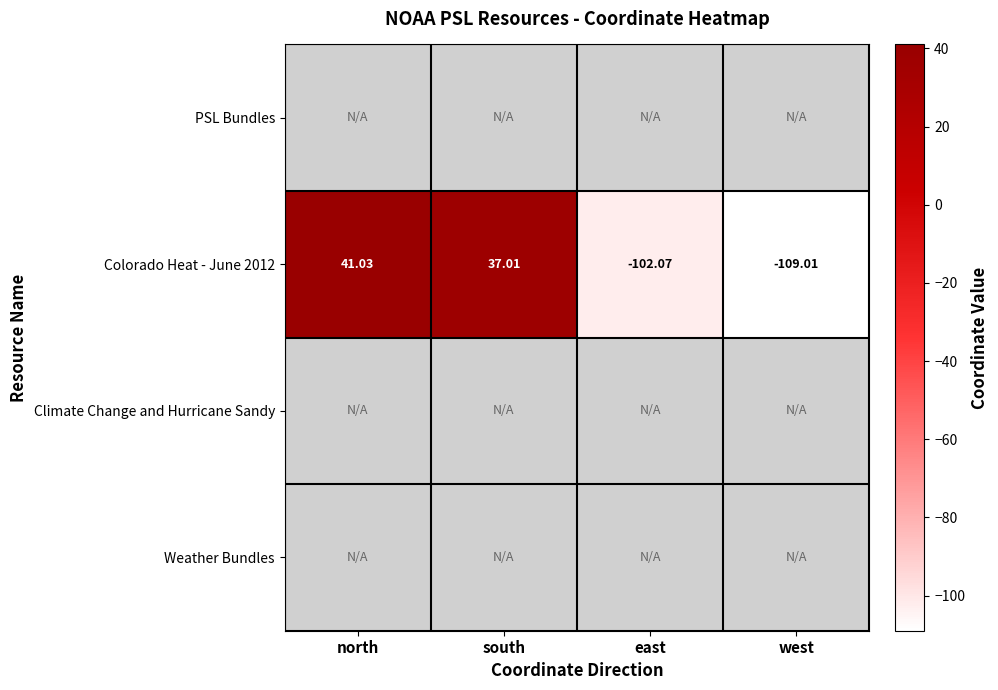

What is the minimum value shown in the chart?

-109.0